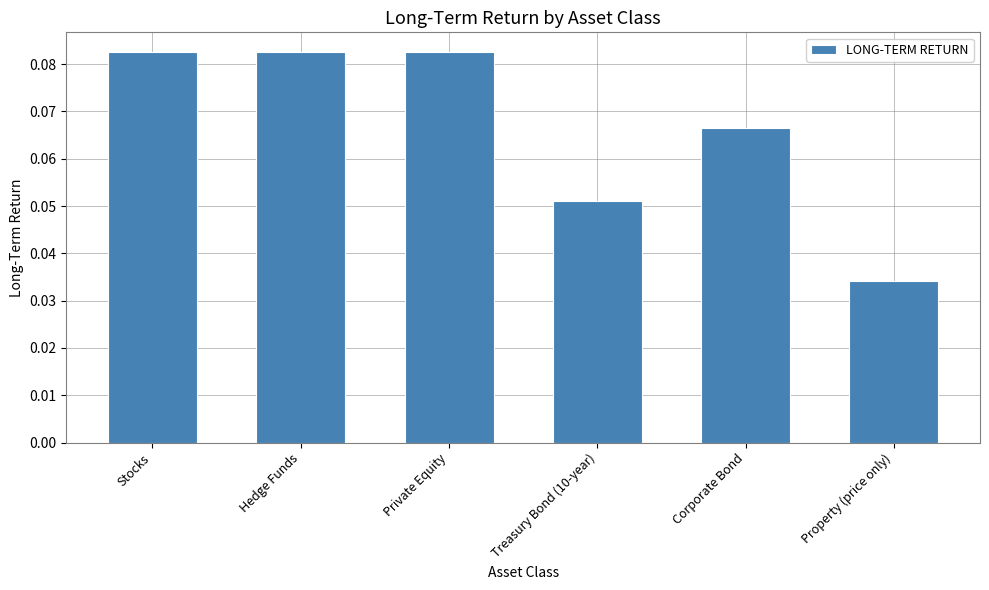

What is the label of the 3rd bar from the left?

Private Equity